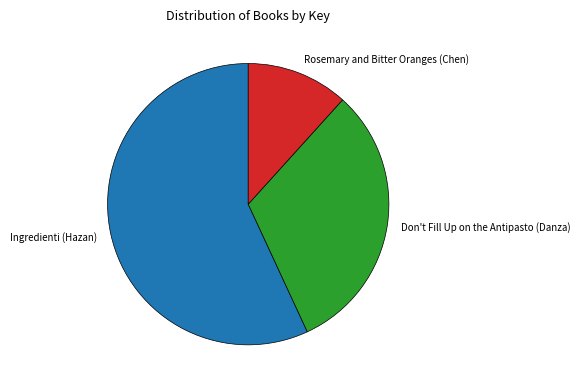

Combined, do Don't Fill Up on the Antipasto (Danza) and Ingredienti (Hazan) account for over 50%?

Yes